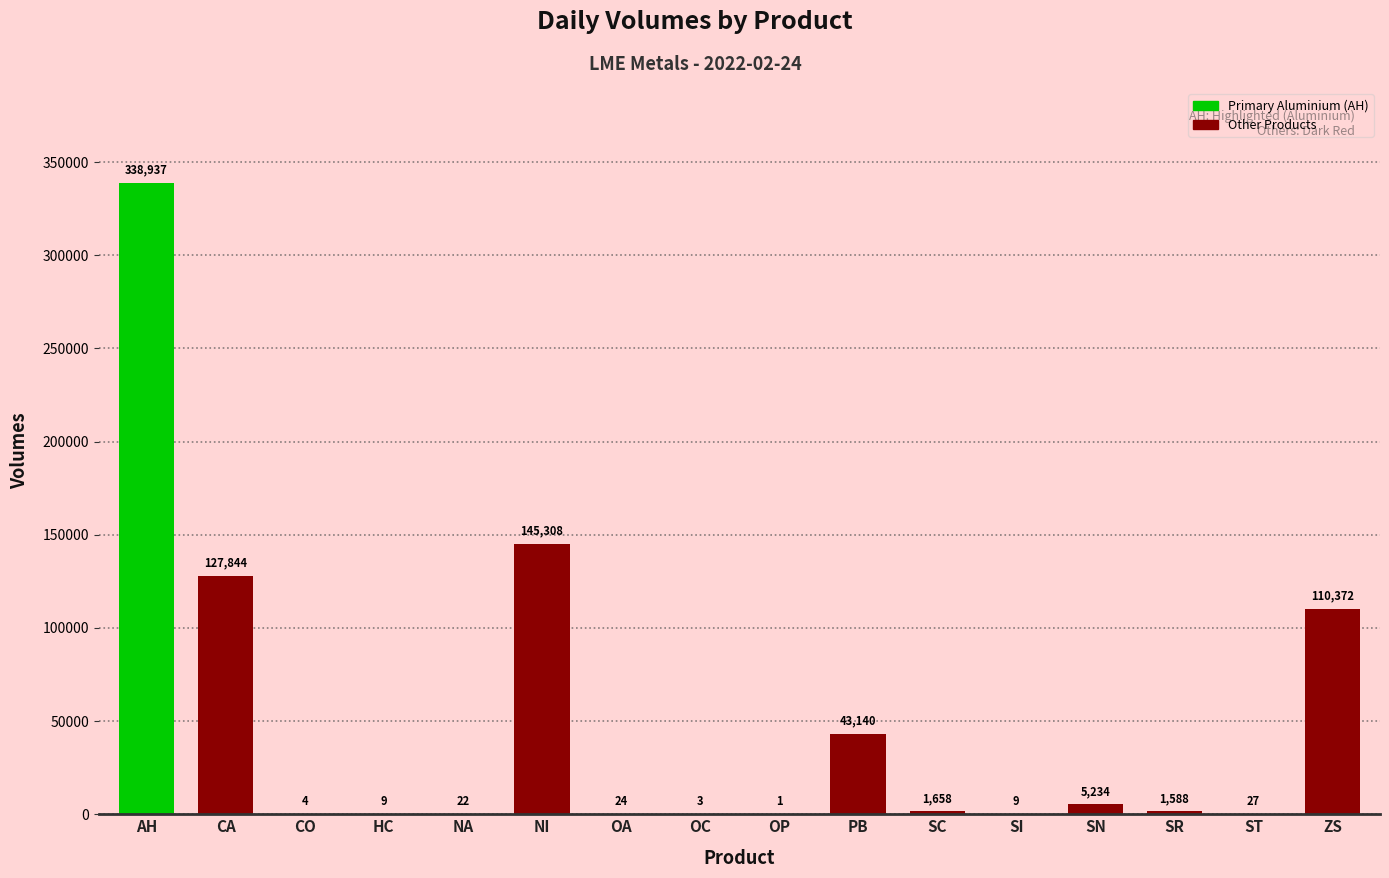

Reading left to right, what are all the values shown in this chart?

338937	127844	4	9	22	145308	24	3	1	43140	1658	9	5234	1588	27	110372